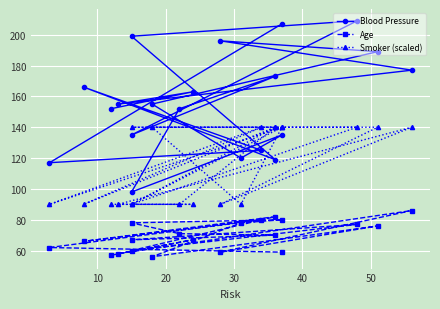

What is the minimum value shown in the chart?

56